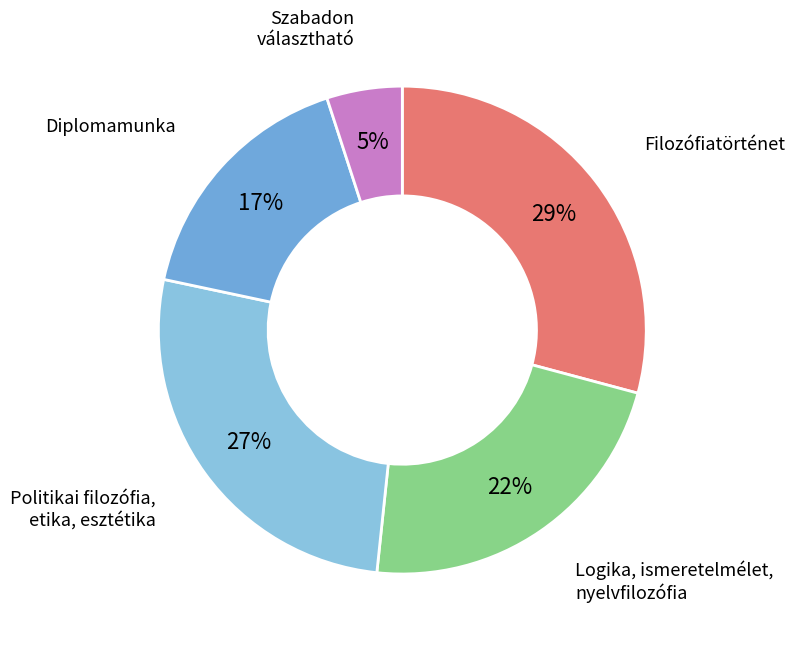

Rank the categories by value from lowest to highest.

Szabadon választható, Diplomamunka, Logika, ismeretelmélet, nyelvfilozófia, Politikai filozófia, etika, esztétika, Filozófiatörténet